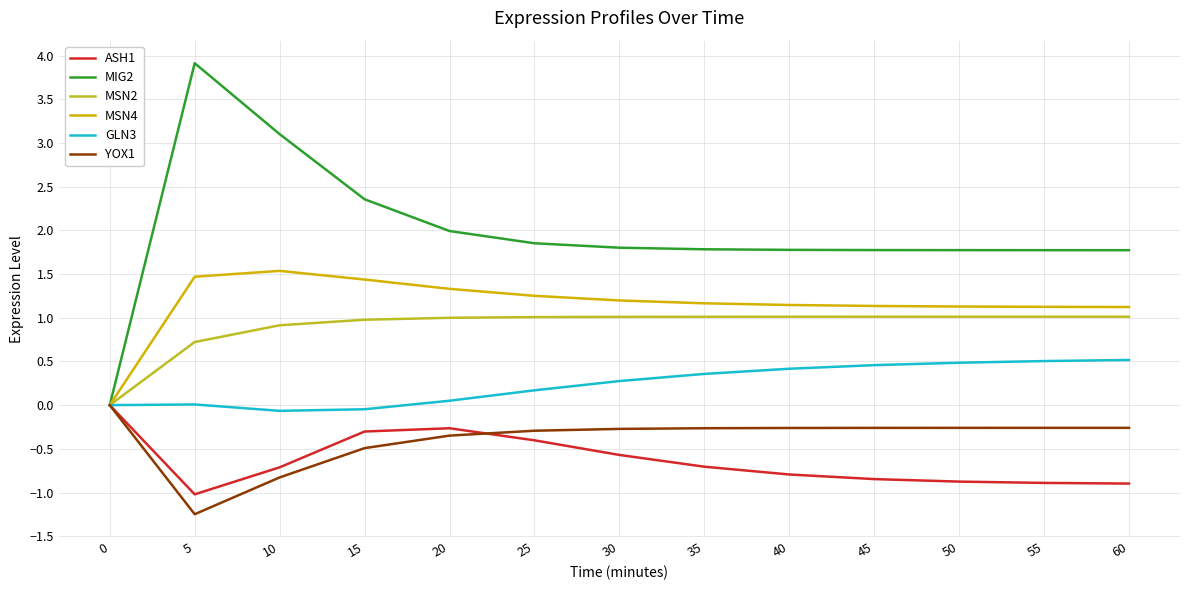

What is the minimum value shown in the chart?

-1.2